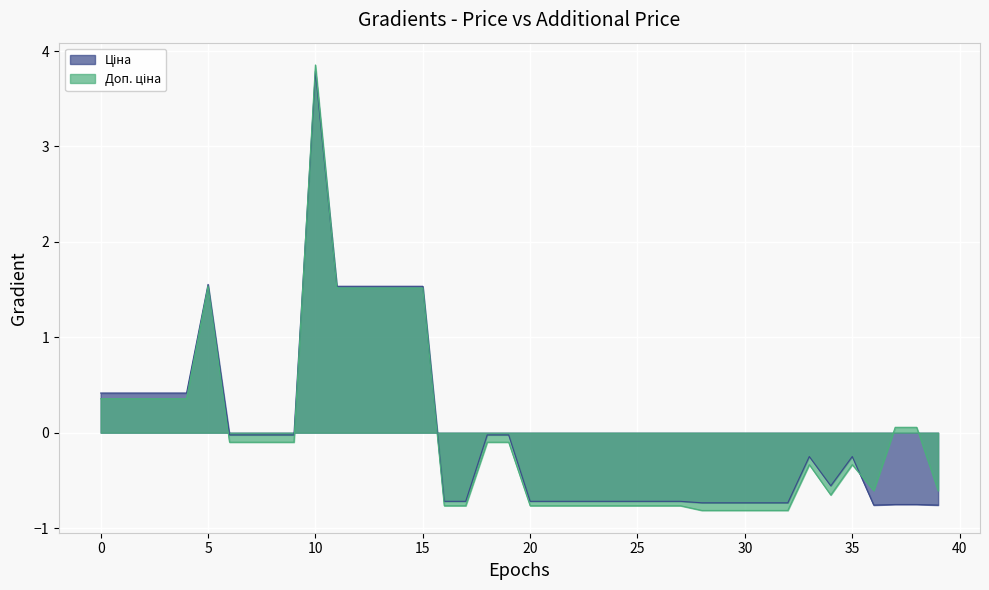

In Ціна, how many points are lower than both neighbors (excluding endpoints)?

2